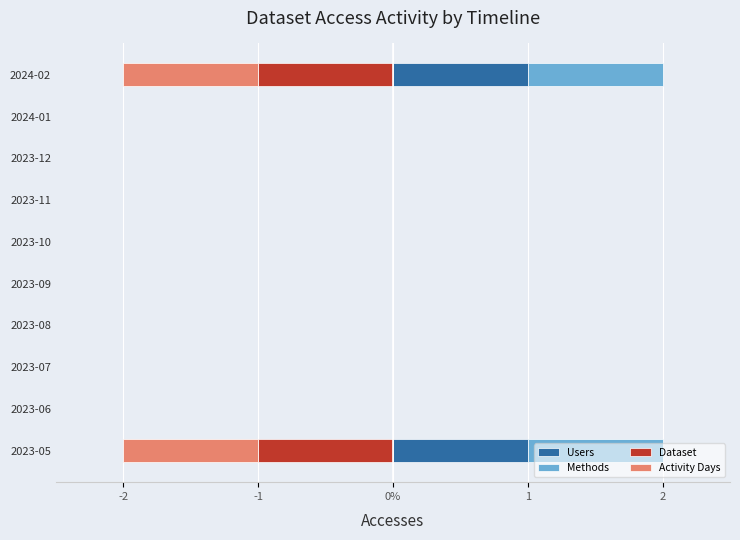

At 2024-02, list the series in order from smallest to largest.

Dataset, Activity Days, Users, Methods